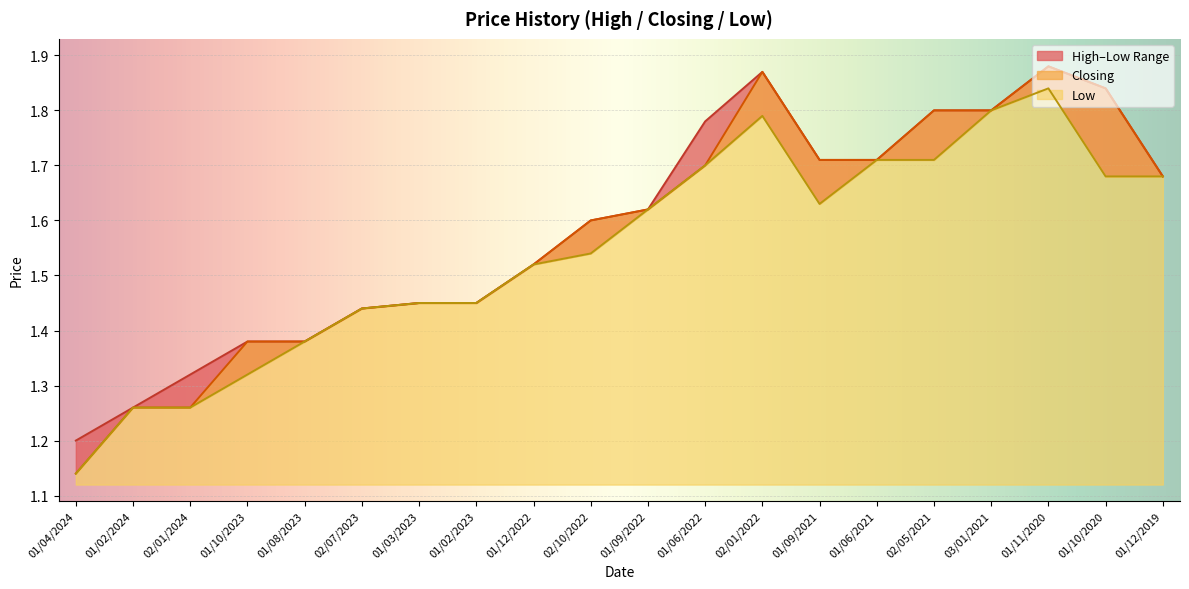

How many interior local peaks does the High series have?

2